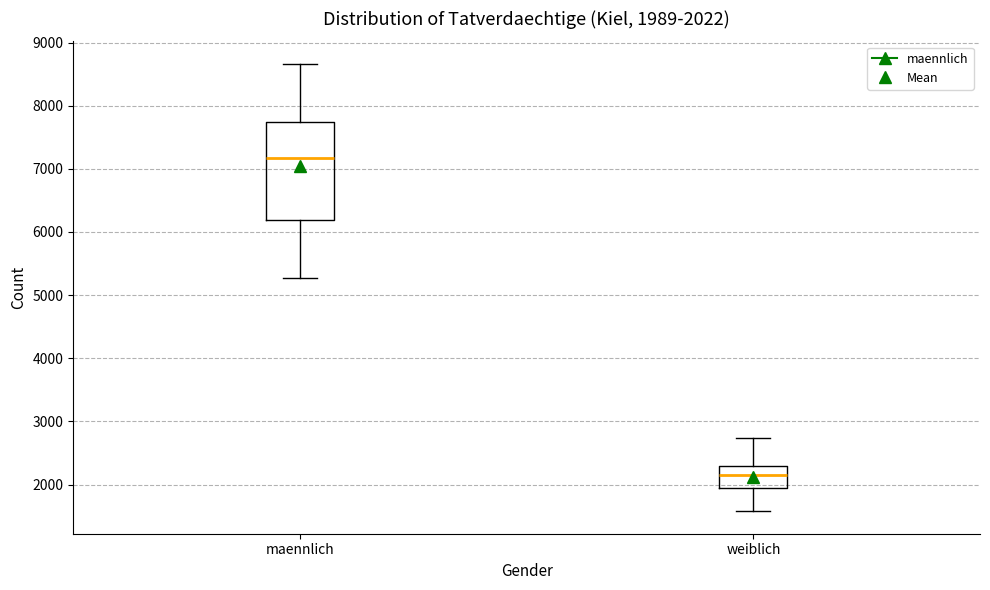

Which box's median line is the highest?

maennlich